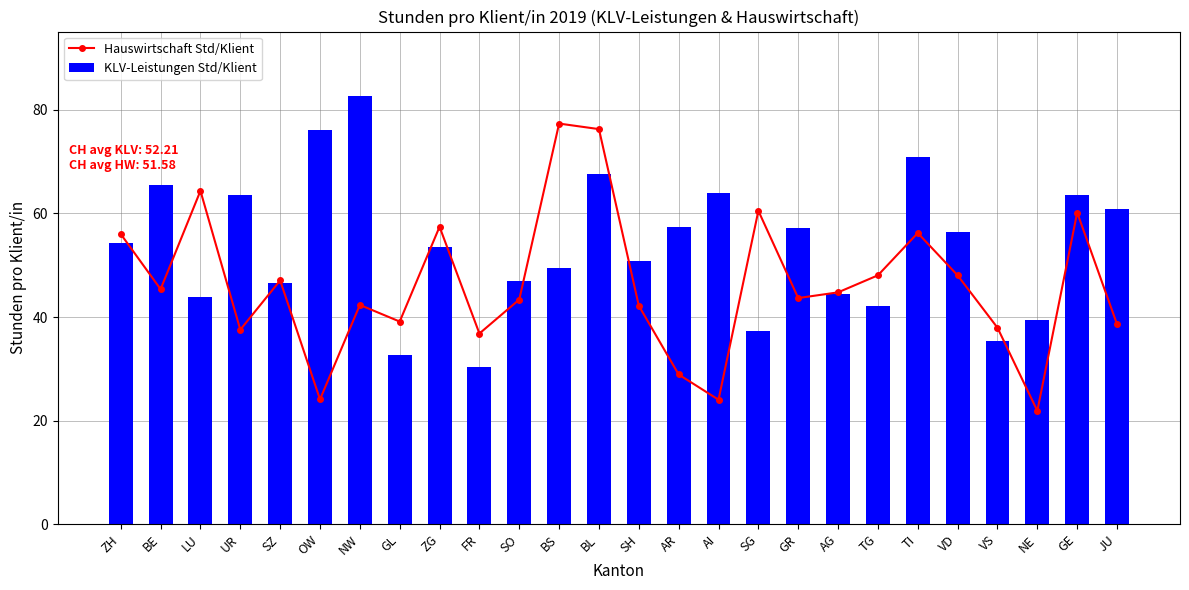

The Hauswirtschaft Std/Klient series shows 92.4 at LU. True or false?

False